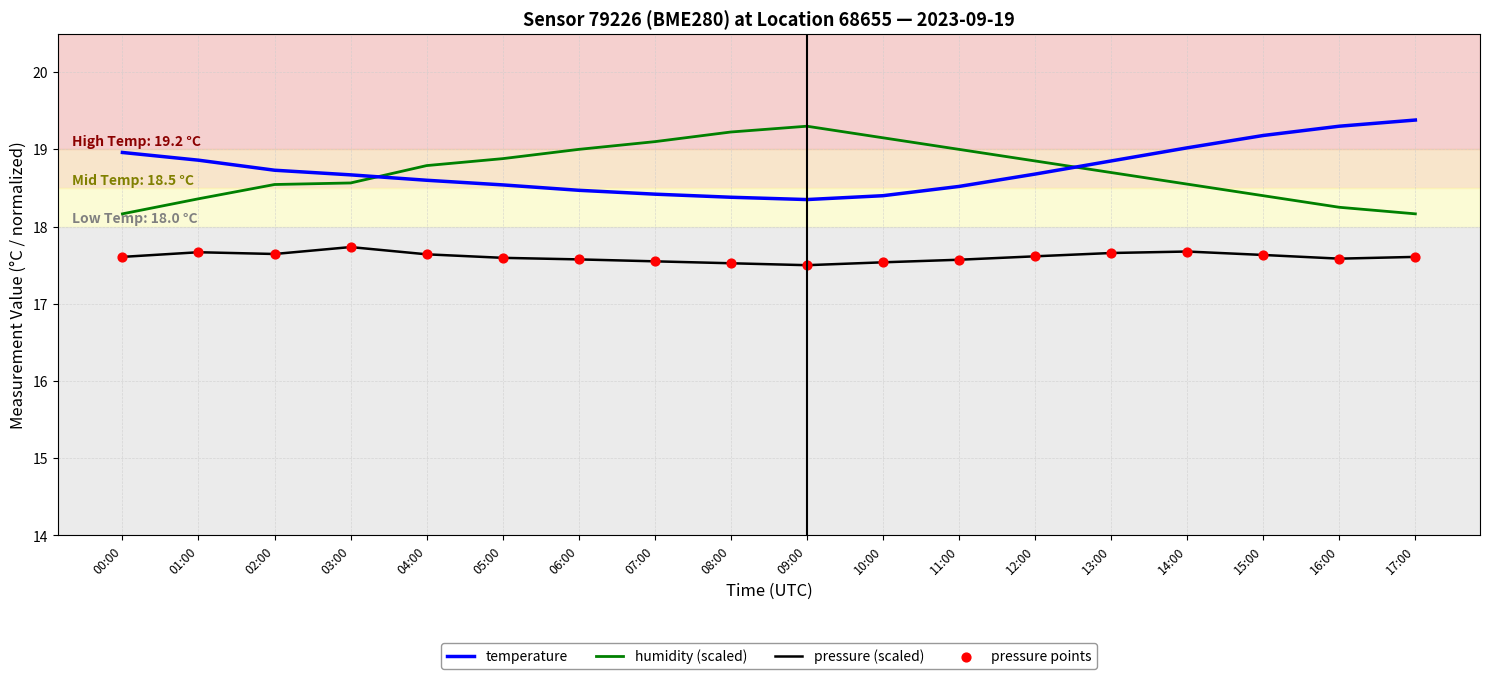

What is the total value across all series at 05:00?

55.0